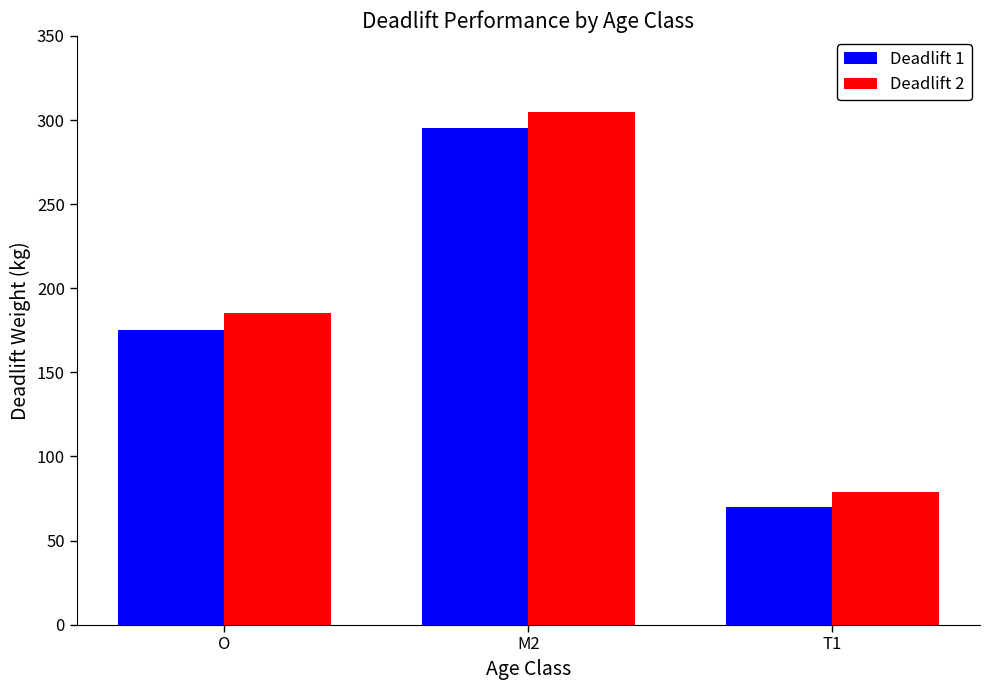

True or false: Deadlift 1 has a value of 396.4 at M2.

False